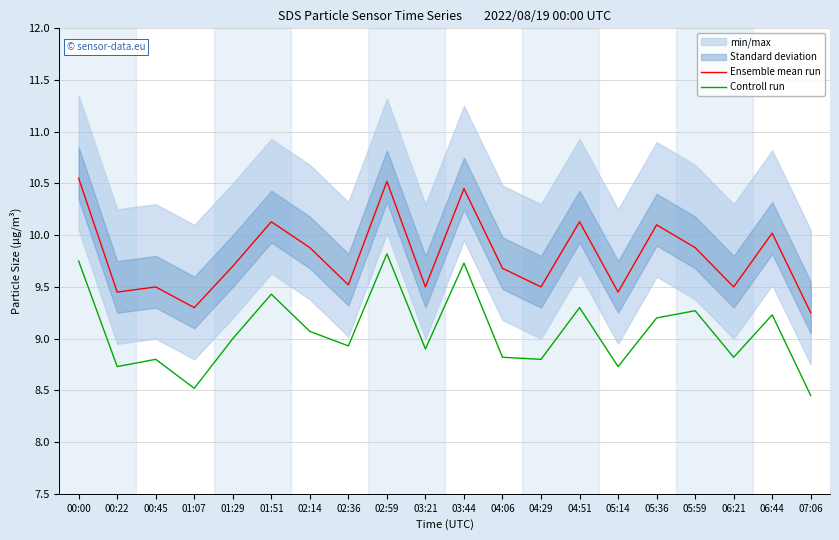

At how many categories does at least one series exceed 9?

20